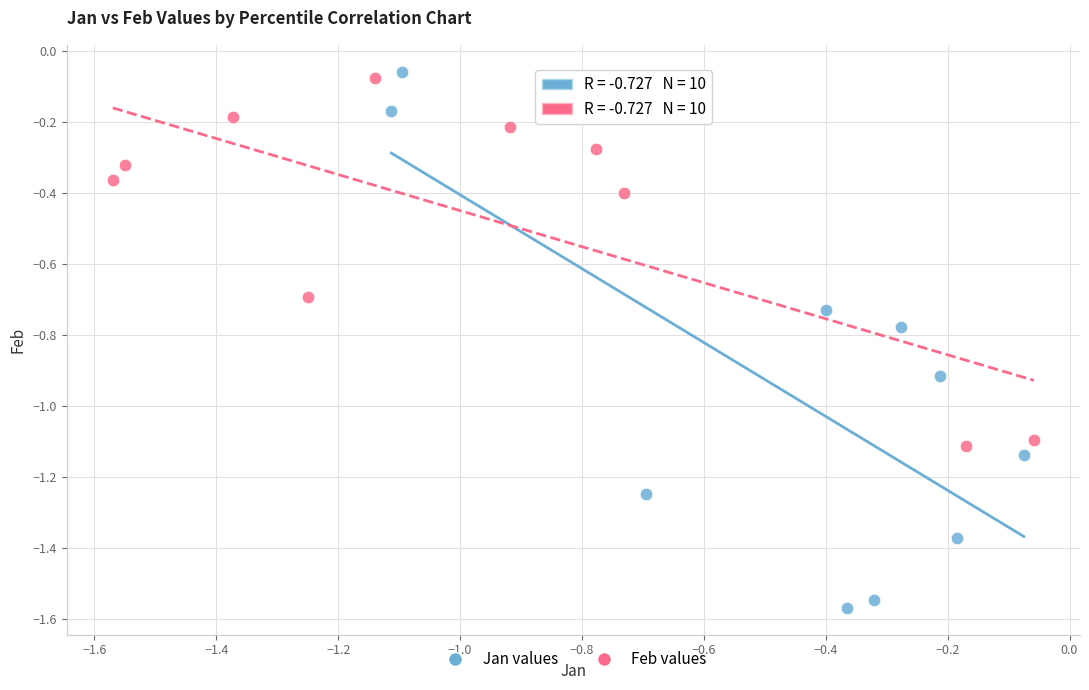

Which series has the widest spread of Y values?

Jan values